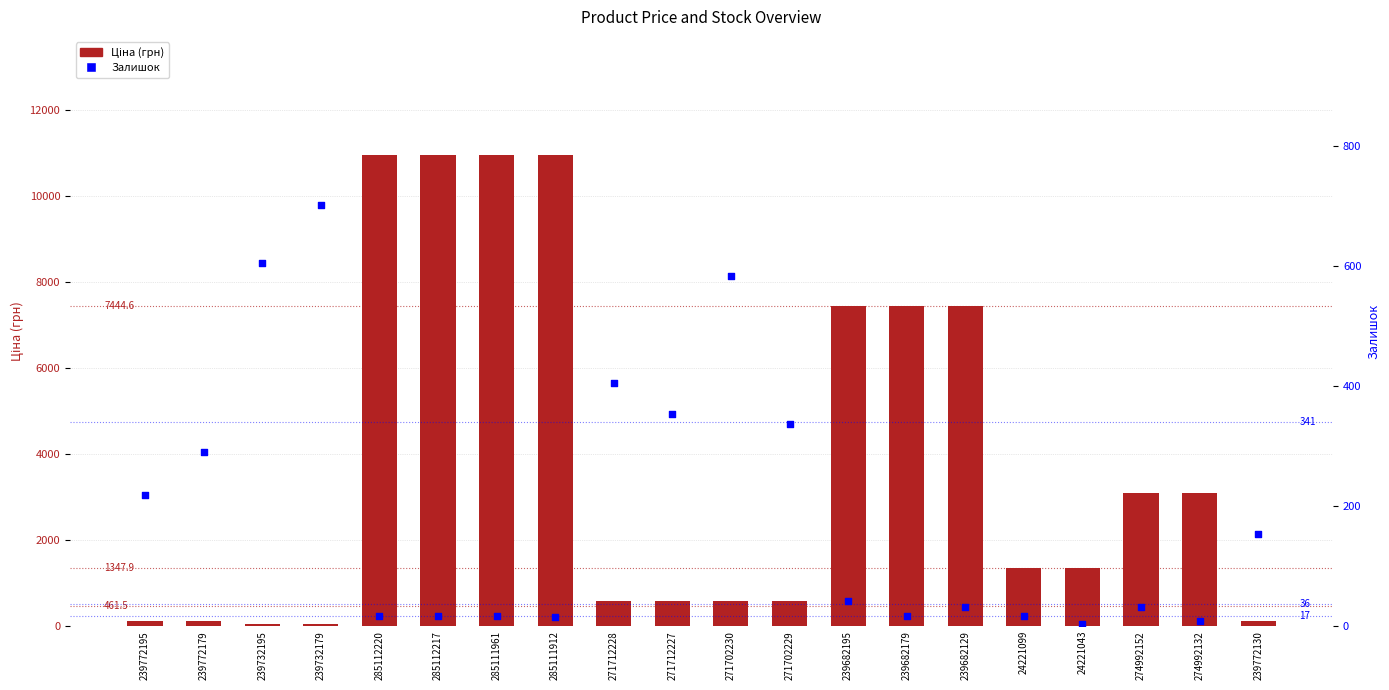

Which series contains the lowest Y value?

Залишок